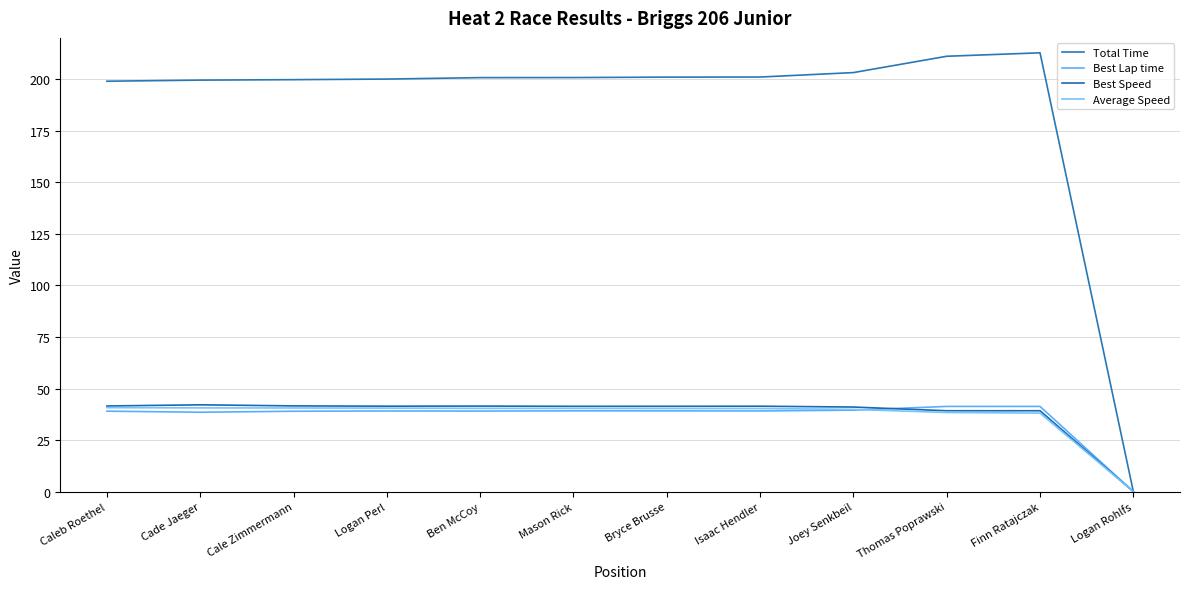

Is the value of Average Speed at Cale Zimmermann greater than the value of Best Speed at Caleb Roethel?

No